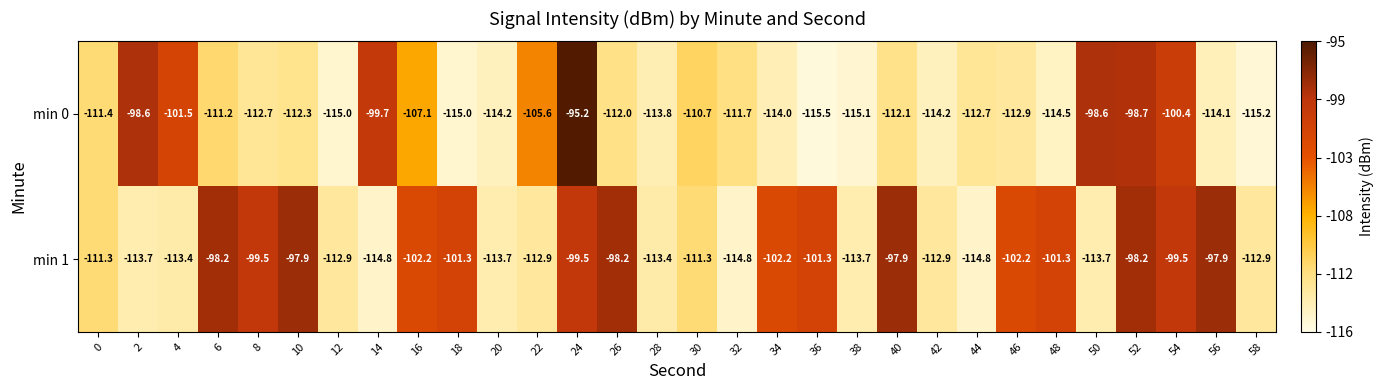

The value of min 1 at 4 is -33.3. True or false?

False